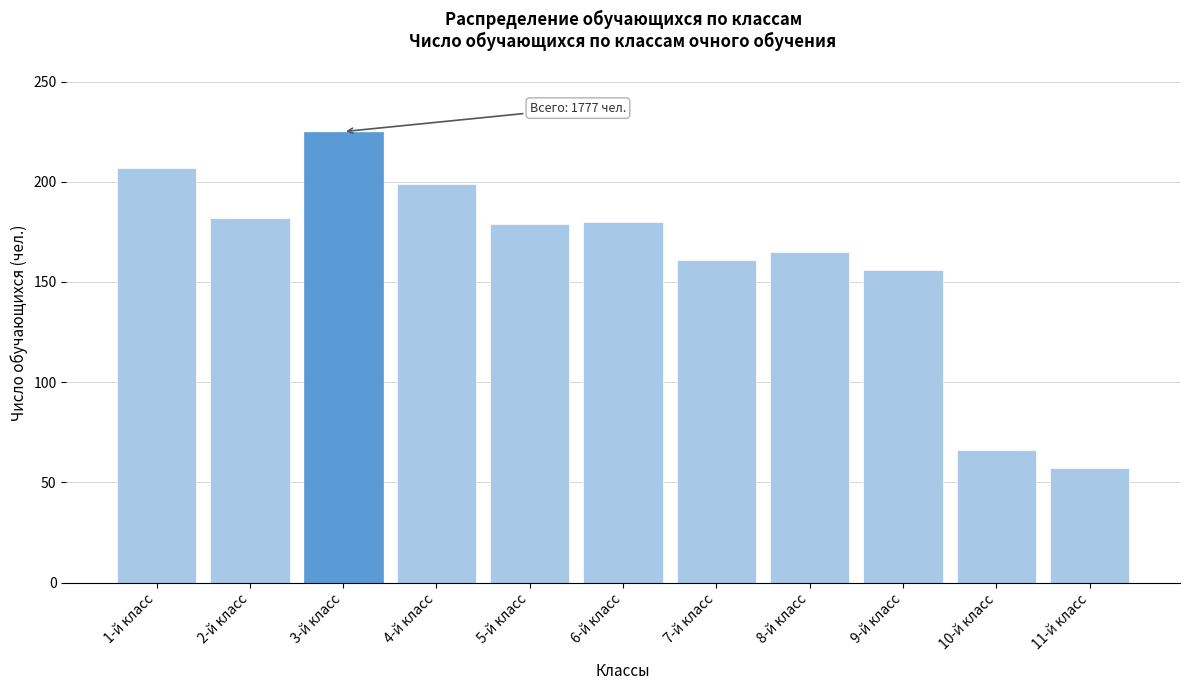

What is the ratio of the value at 5-й класс to the value at 11-й класс?

3.1